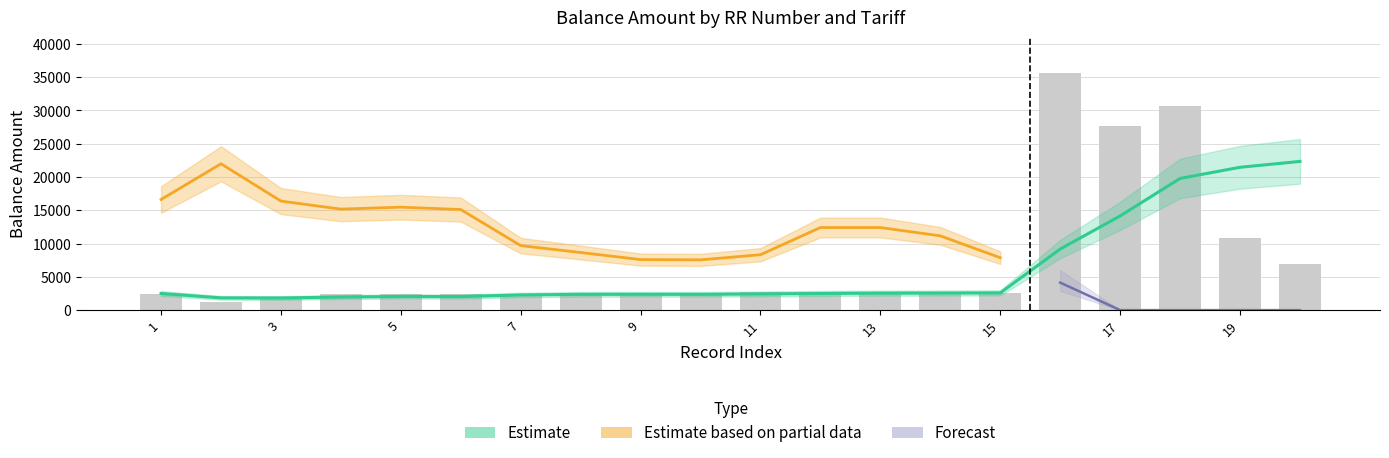

Does the chart contain stacked bars?

No